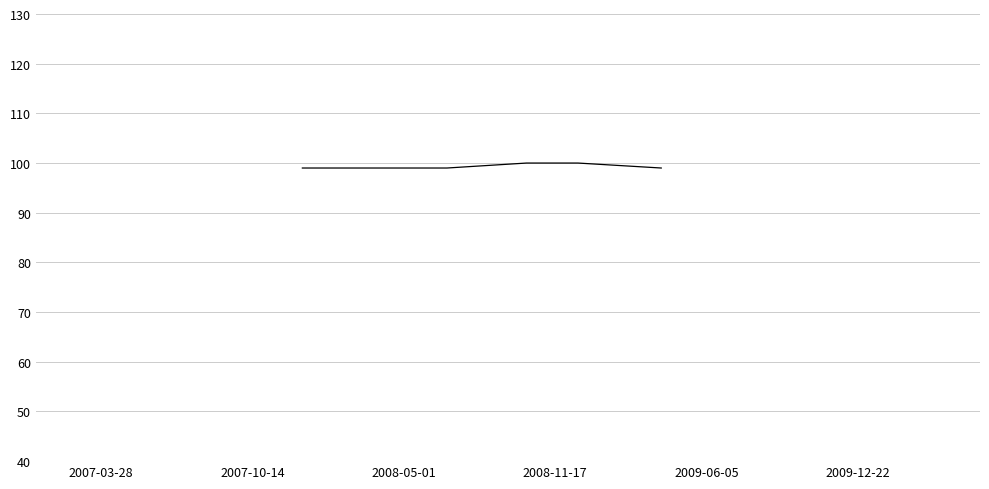

What is the maximum value shown in the chart?

100